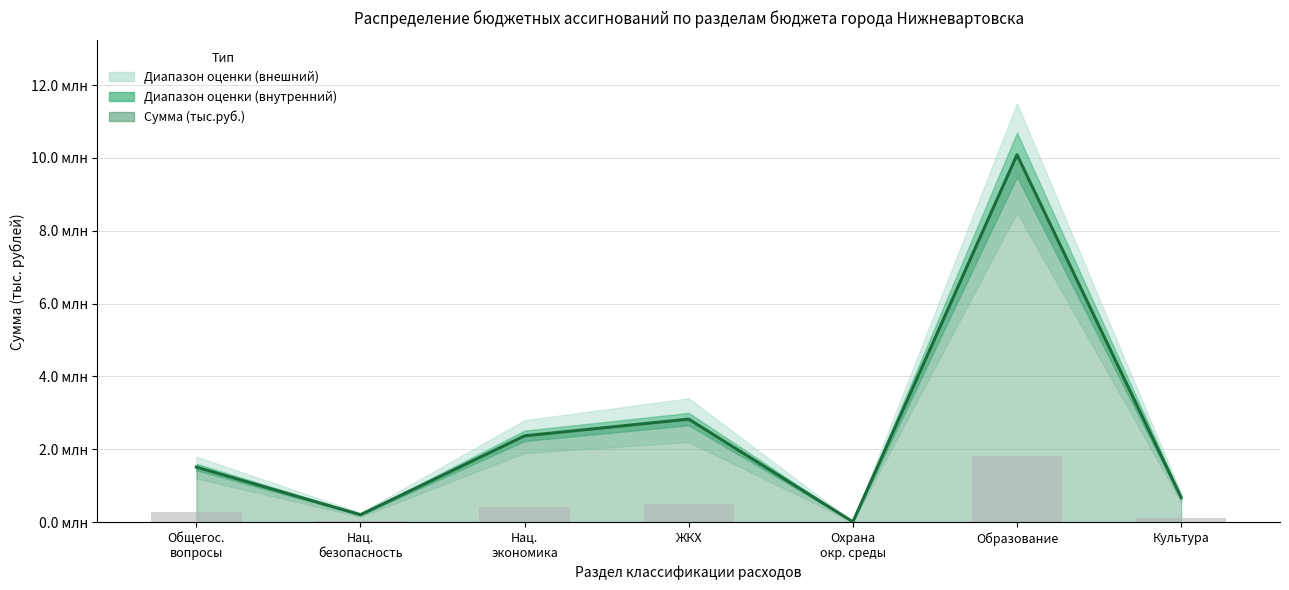

The value at Культура is 122303.2. True or false?

True